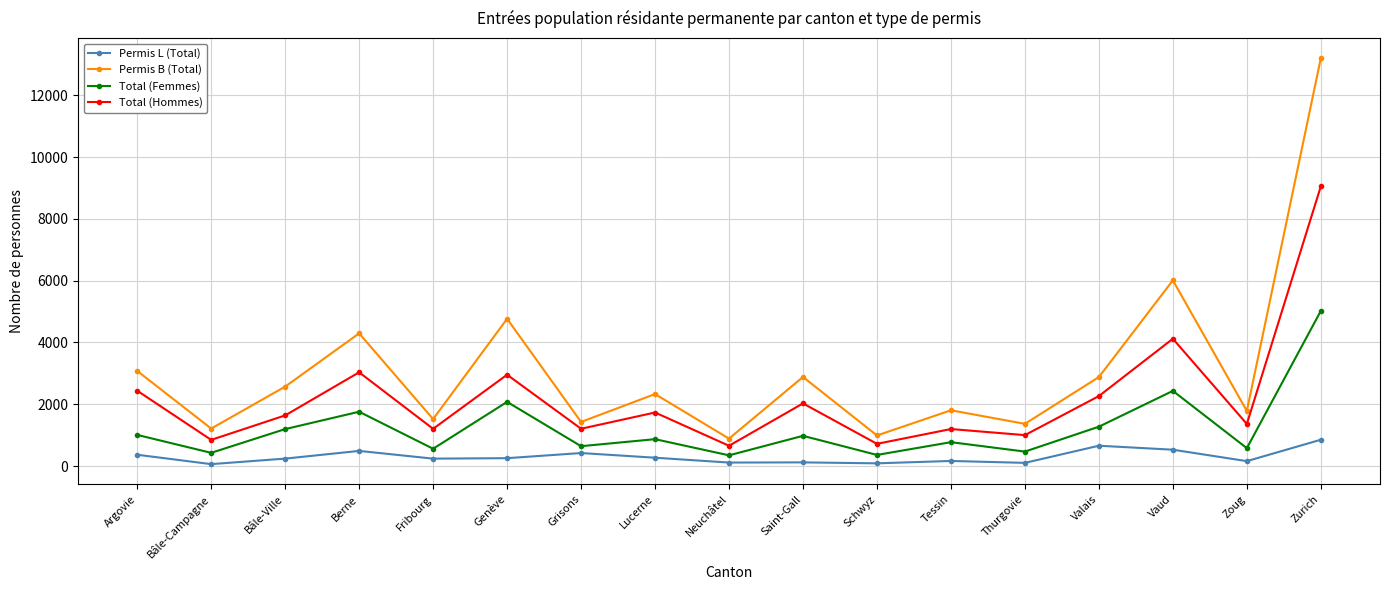

List the series in order of their overall mean, lowest first.

Permis L (Total), Total (Femmes), Total (Hommes), Permis B (Total)